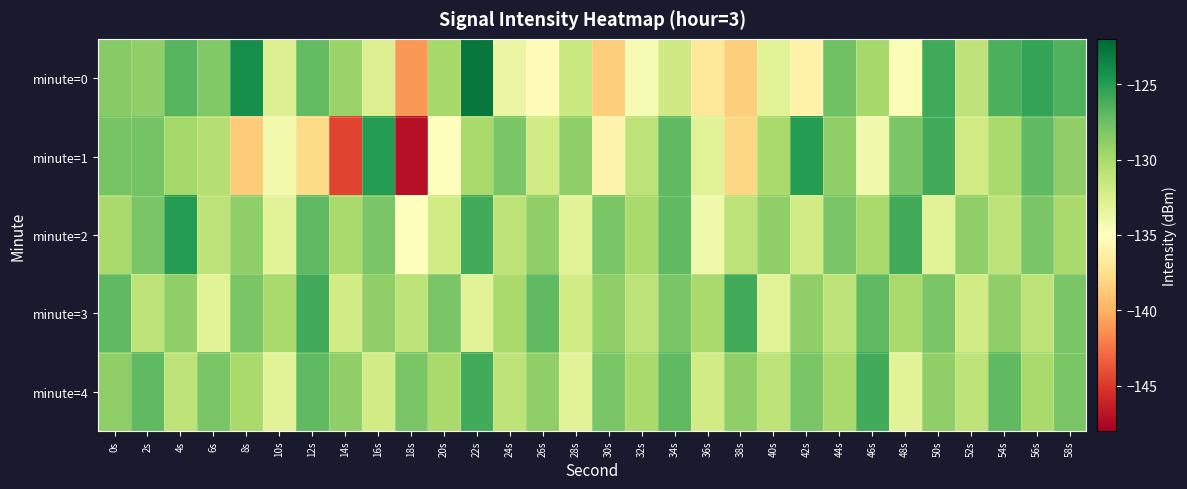

At which category does the chart reach its peak across all series?

22s